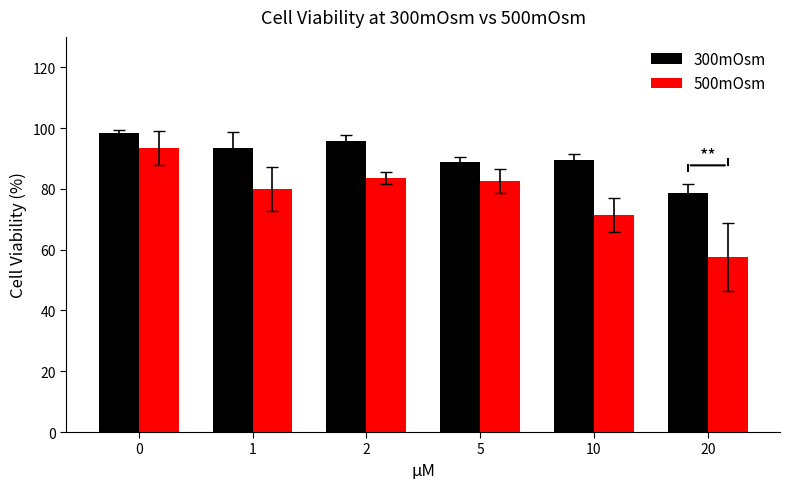

Reading left to right, what are all the values shown in this chart?

300mOsm: 98.4	93.4	95.6	88.8	89.6	78.7
500mOsm: 93.5	80.0	83.4	82.6	71.5	57.7